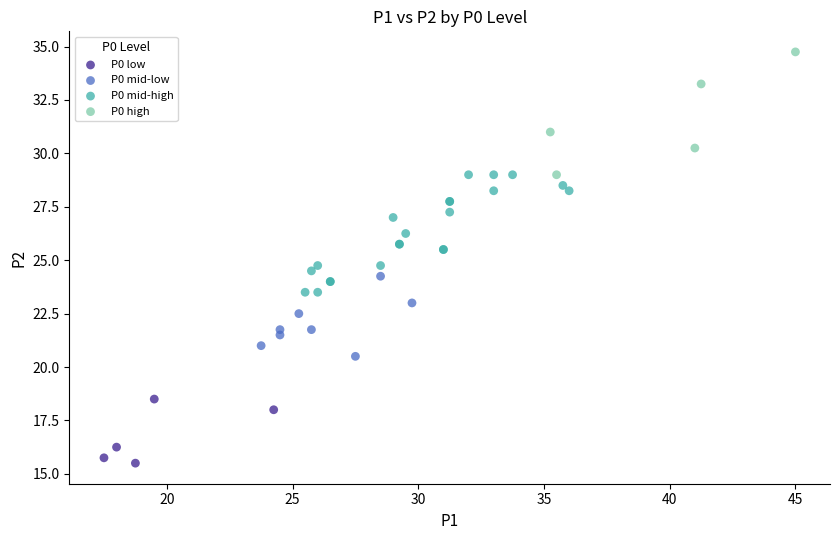

Which series reaches the maximum Y coordinate?

P0 high